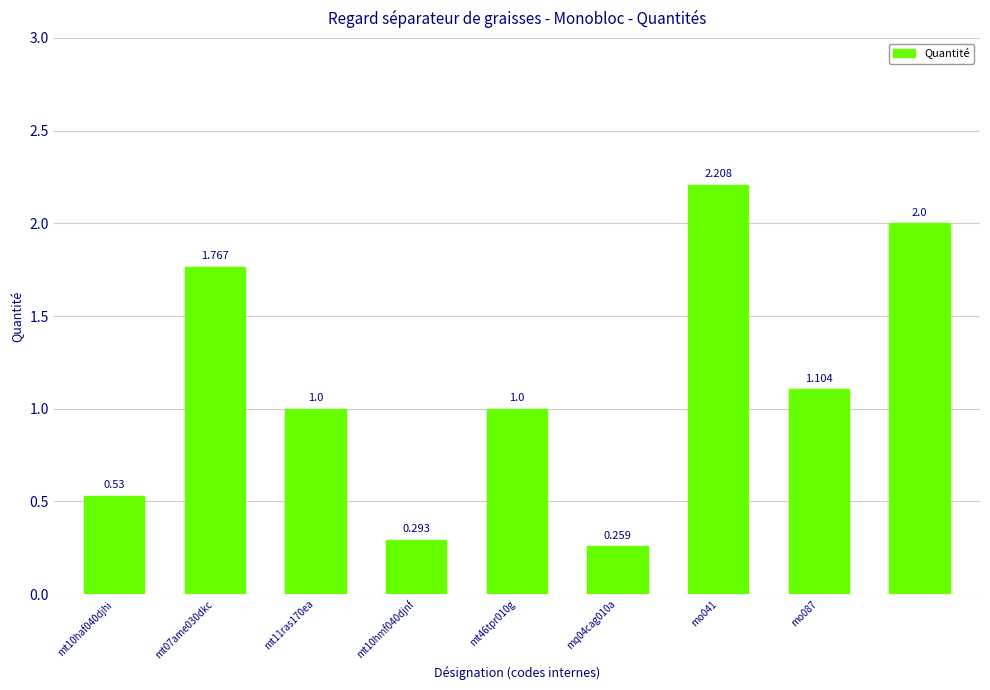

What is the difference between the second highest and minimum values?

1.7